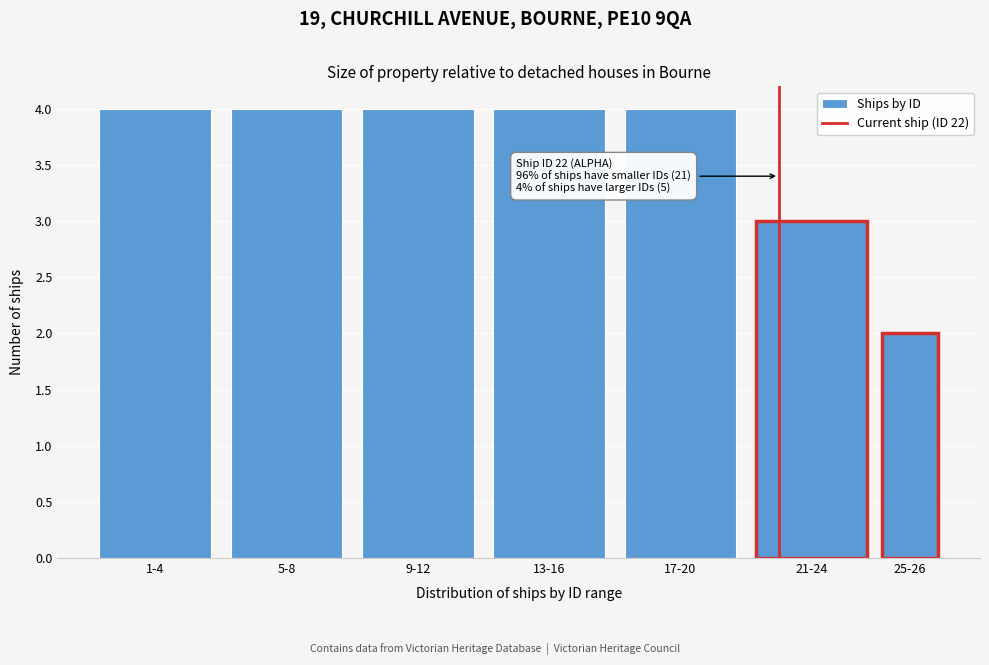

Reading left to right, what are all the values shown in this chart?

4	4	4	4	4	3	2